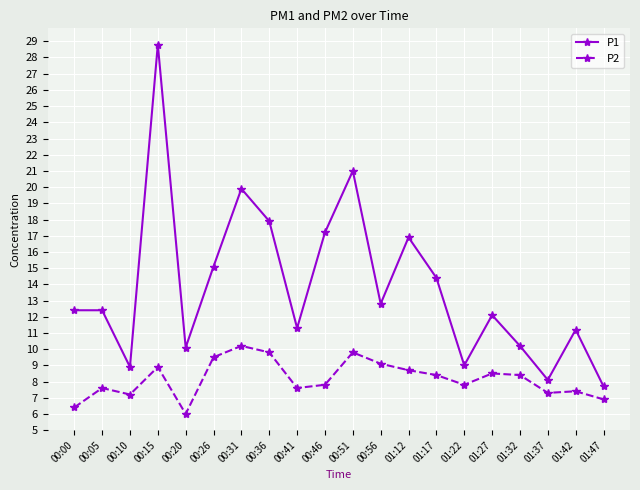

At which category does P2 reach its first local valley?

00:10